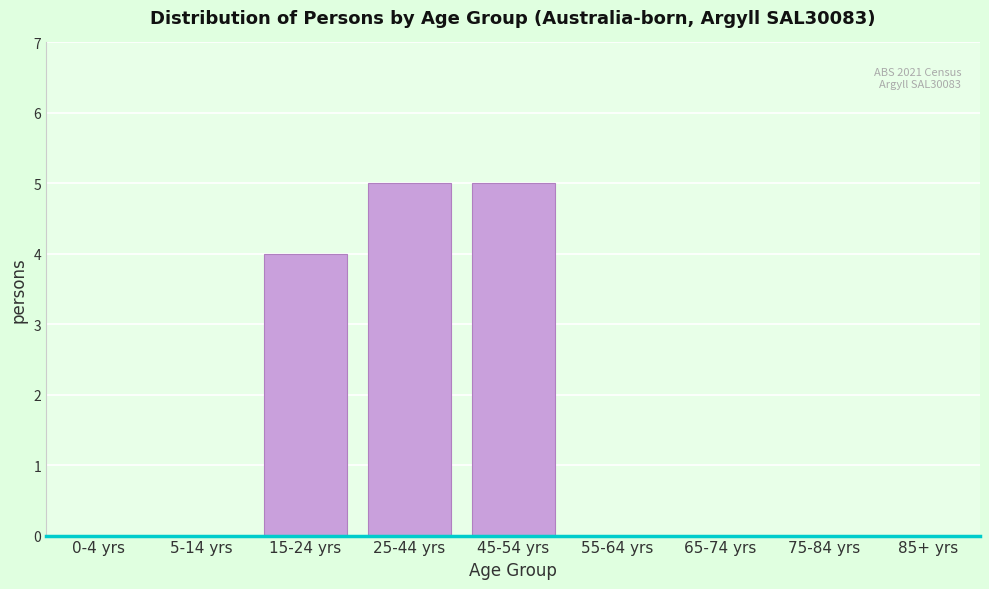

Reading left to right, extract all data points from this chart.

0-4 yrs=0	5-14 yrs=0	15-24 yrs=4	25-44 yrs=5	45-54 yrs=5	55-64 yrs=0	65-74 yrs=0	75-84 yrs=0	85+ yrs=0